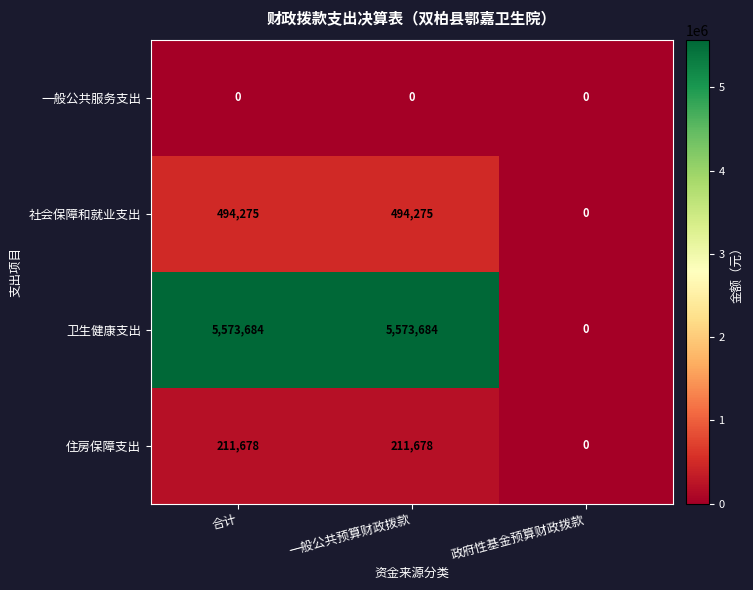

Which series has the largest total across all categories?

卫生健康支出